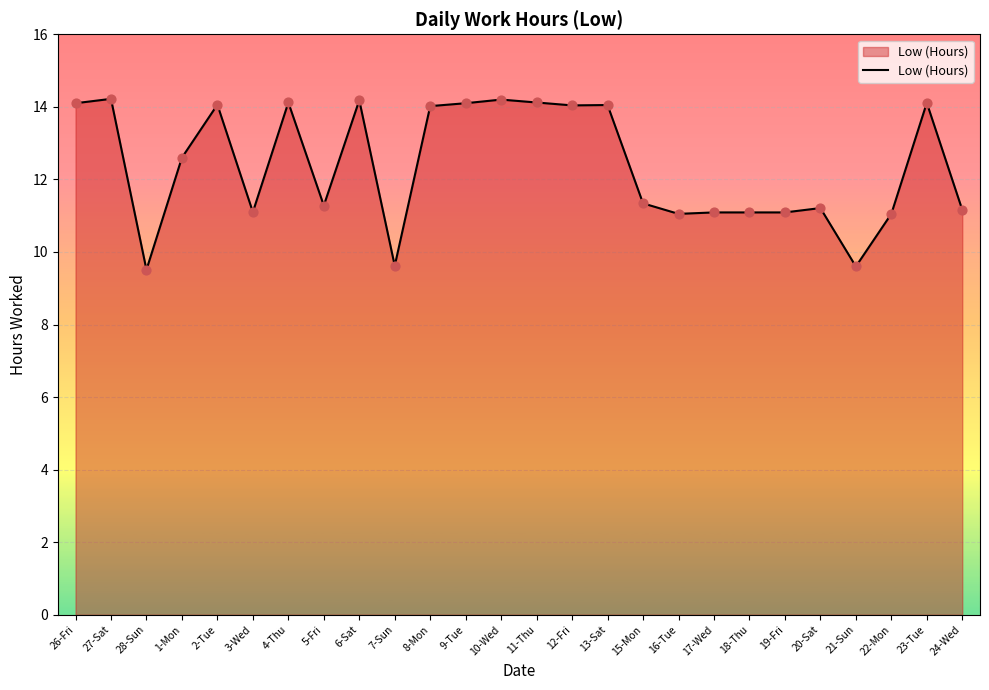

Between 17-Wed and 10-Wed, which is larger?

10-Wed